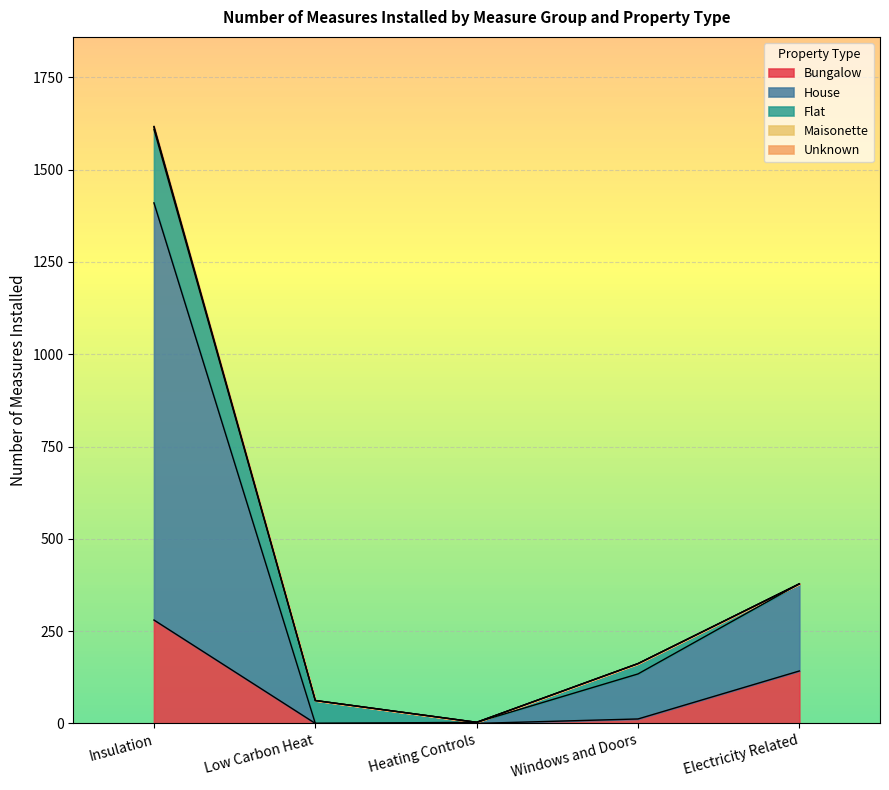

True or false: Maisonette has a value of 0 at Windows and Doors.

True